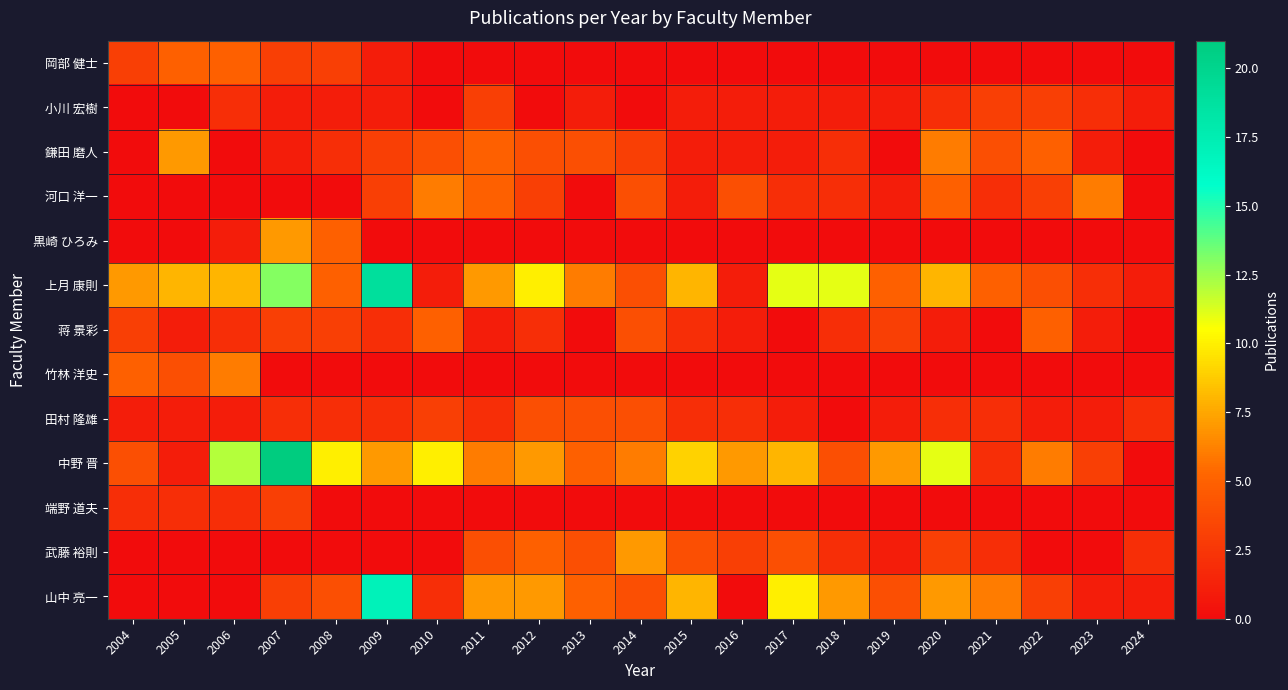

Which series has the largest range (max minus min)?

中野 晋